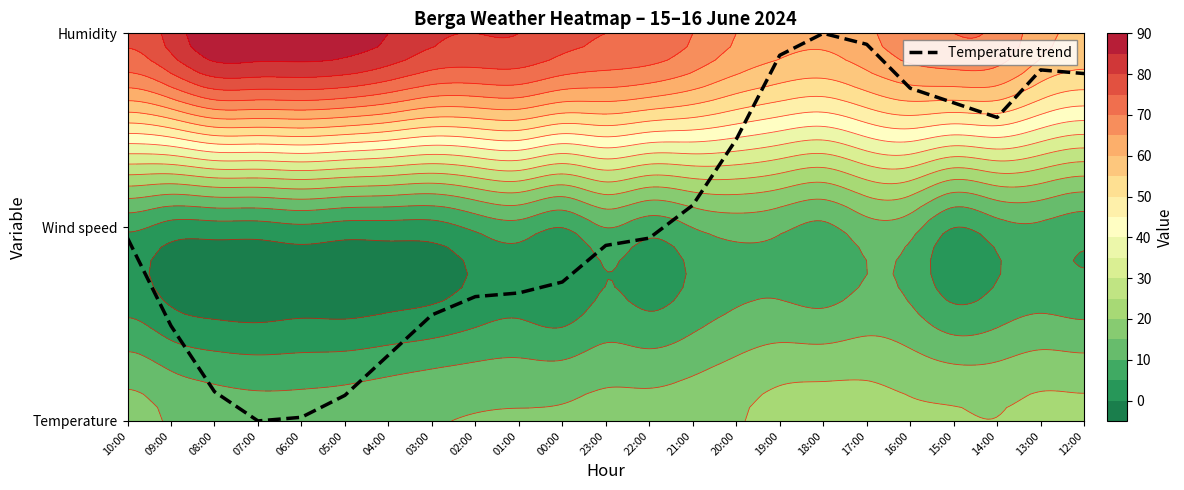

List the labels in order of value, largest first.

18:00, 17:00, 19:00, 13:00, 12:00, 16:00, 15:00, 14:00, 20:00, 21:00, 10:00, 22:00, 23:00, 00:00, 01:00, 02:00, 03:00, 09:00, 04:00, 08:00, 05:00, 06:00, 07:00